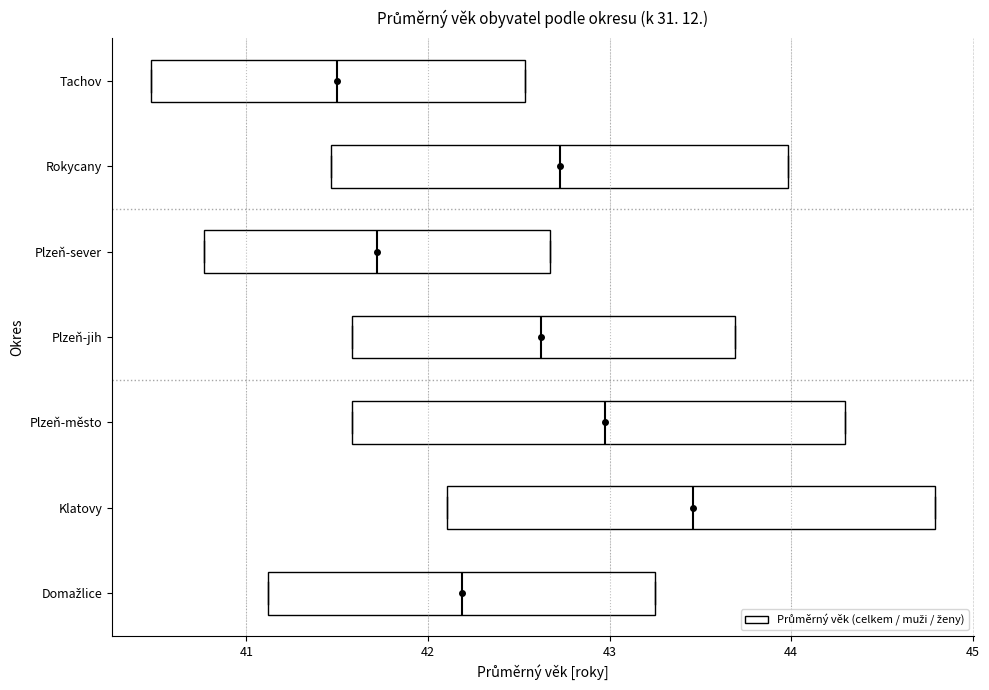

Which box's median line is the furthest to the left?

Tachov